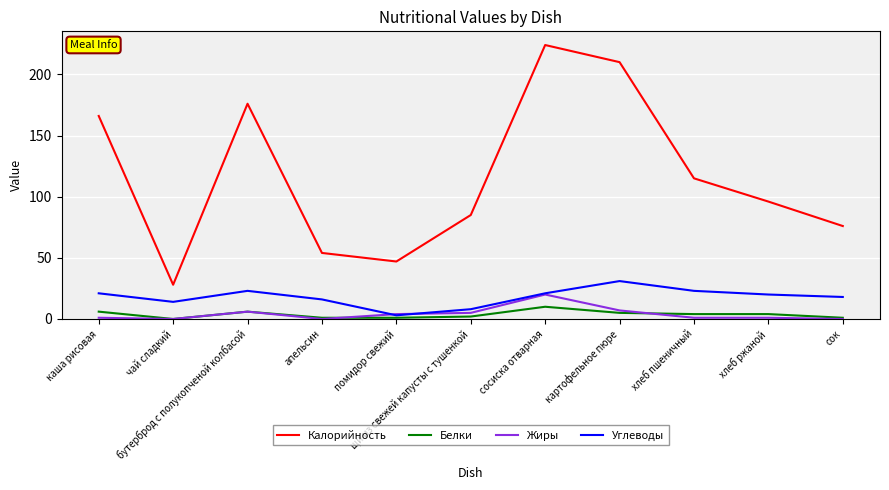

How many lines are shown in the chart?

4